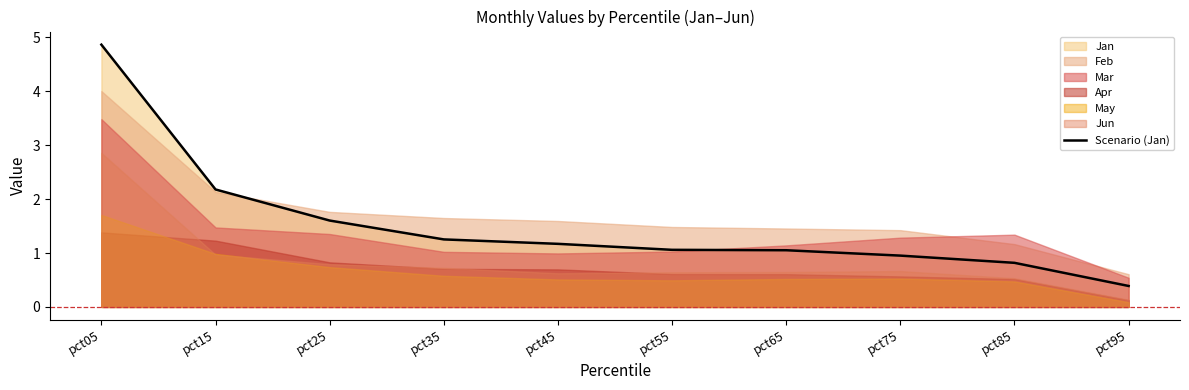

Does the chart have visible grid lines?

No